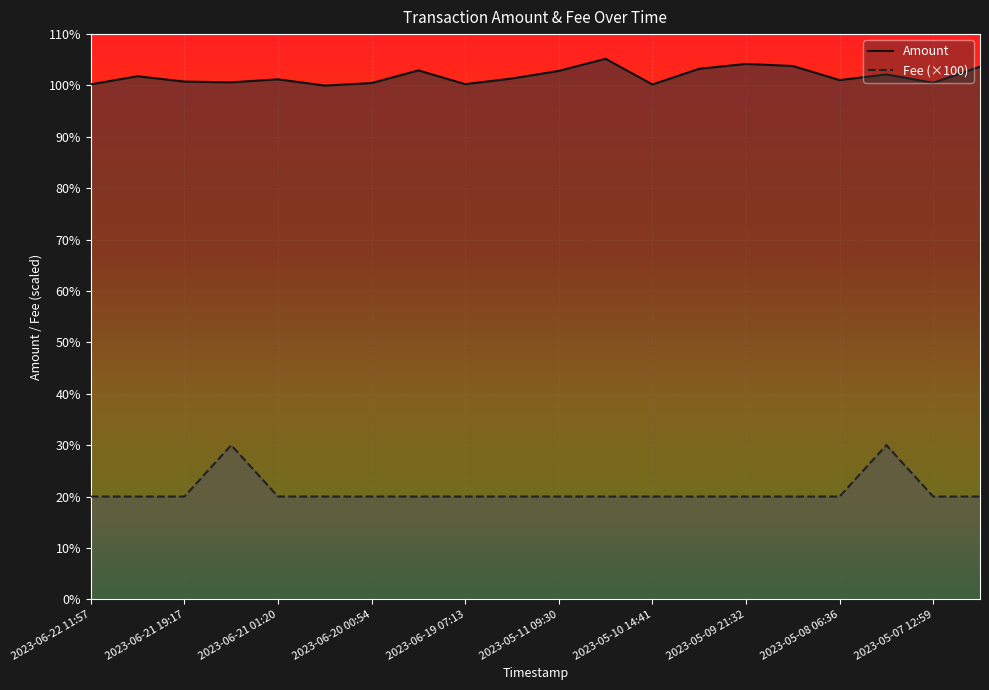

The value of Amount at 2023-06-20 00:54 is 10.0. True or false?

True